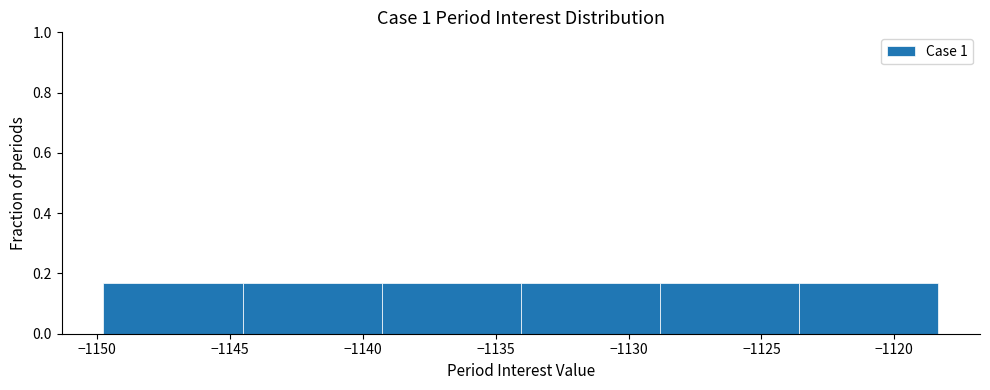

Reading left to right, transcribe this chart: for each bar, give the range it covers on the x-axis and its height. Neither the bar edges nor the heights are printed on the chart, so give them approximately, as read against the axes.

-1150.0 to -1144.5: 0.16
-1144.5 to -1139.5: 0.16
-1139.5 to -1134.0: 0.16
-1134.0 to -1129.0: 0.16
-1129.0 to -1123.5: 0.16
-1123.5 to -1118.5: 0.16